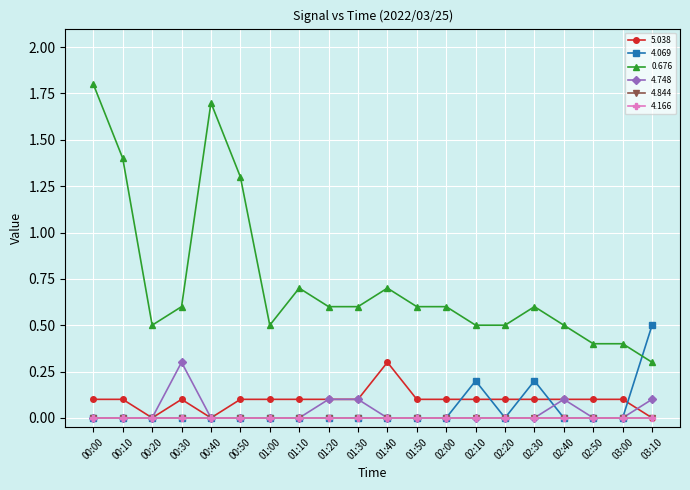

How many 4.069 values are between 0 and 1?

20